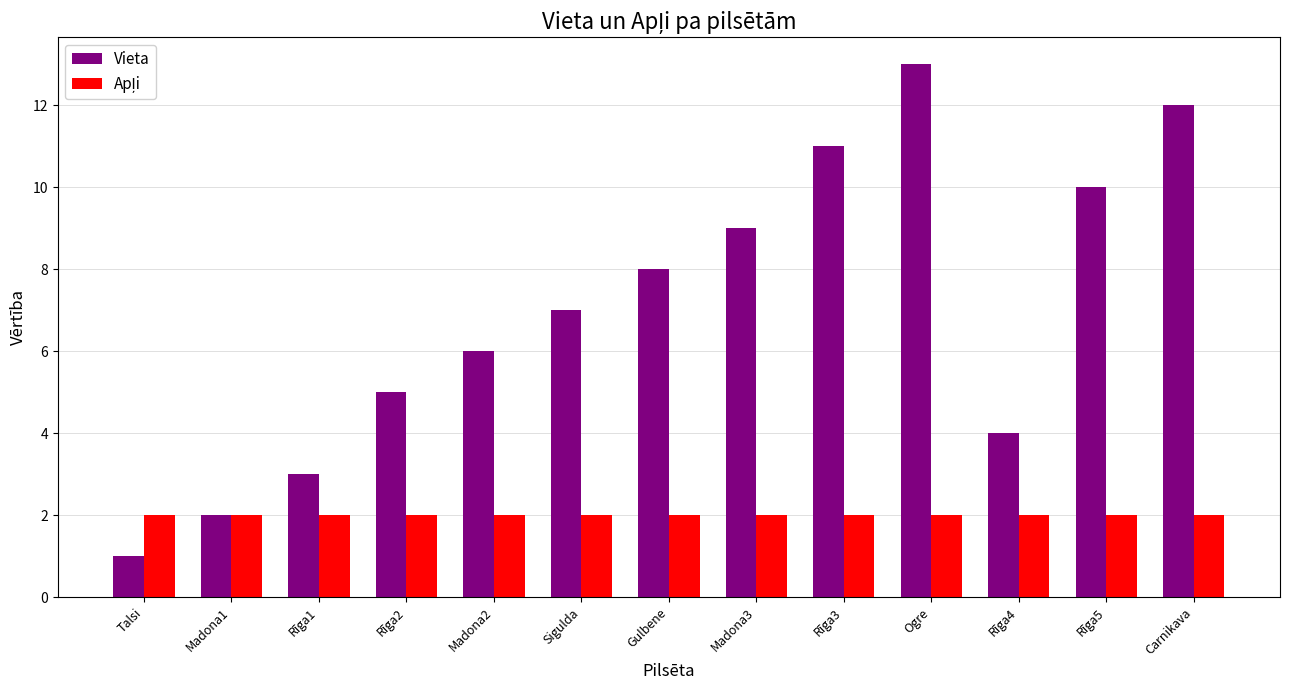

What is the difference between the maximum and minimum values in the Vieta series?

12